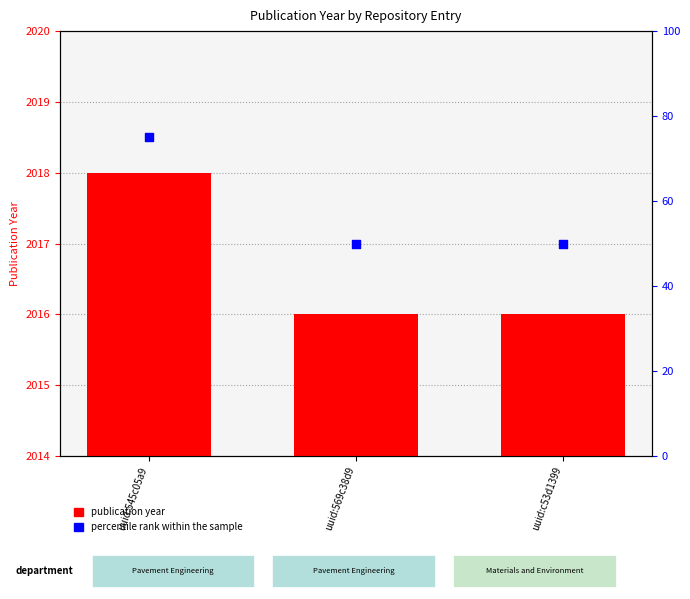

At which category is the sum across all series the highest?

uuid:545c05a9